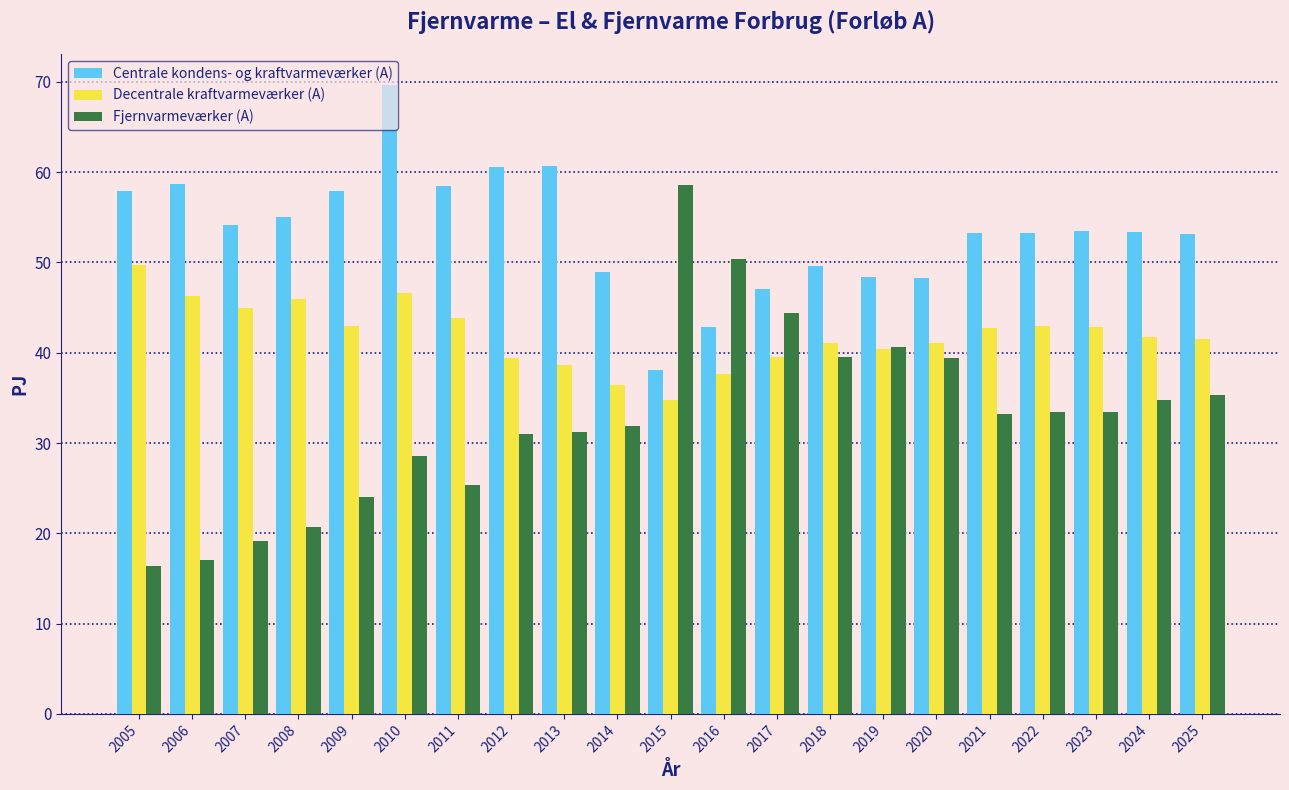

What is the minimum value for Centrale kondens- og kraftvarmeværker (A)?

38.1